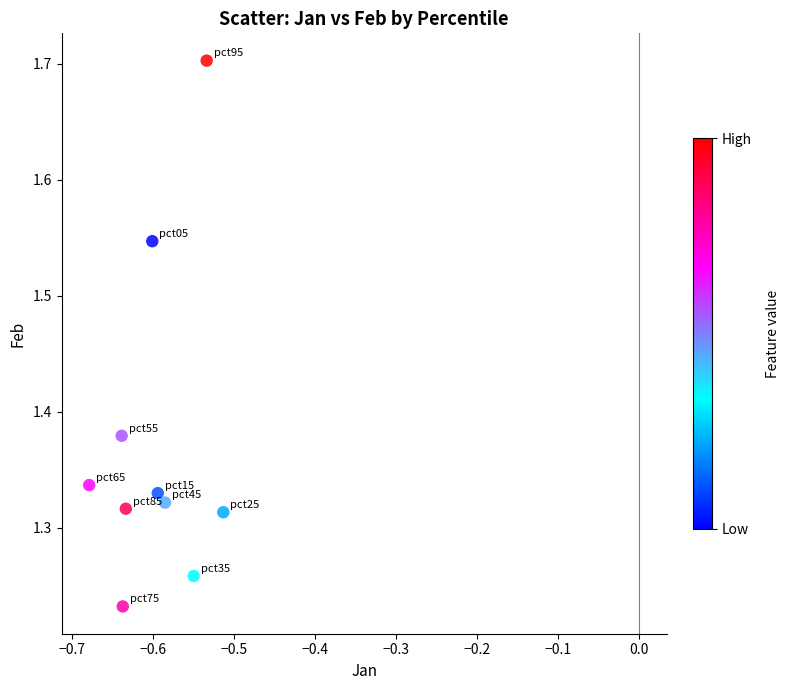

What is the average X value?

-0.6